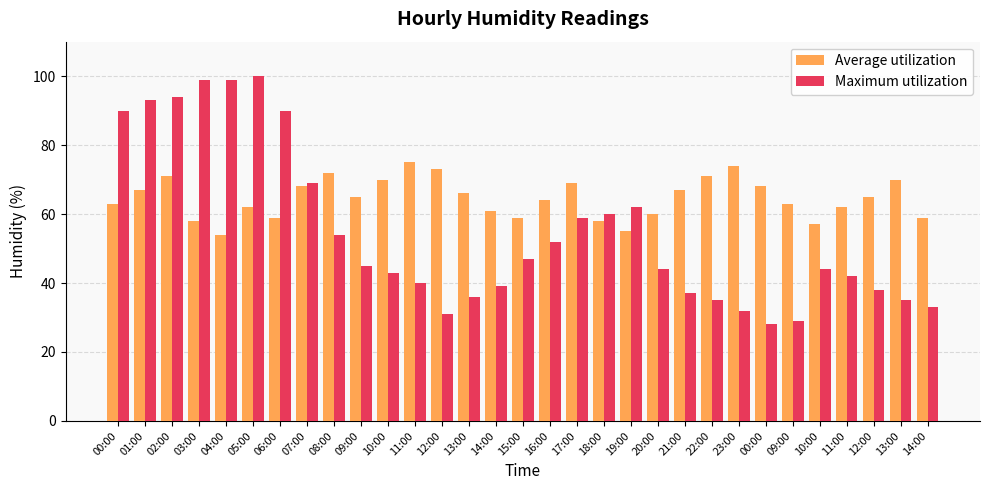

How many bars are there in each group?

2